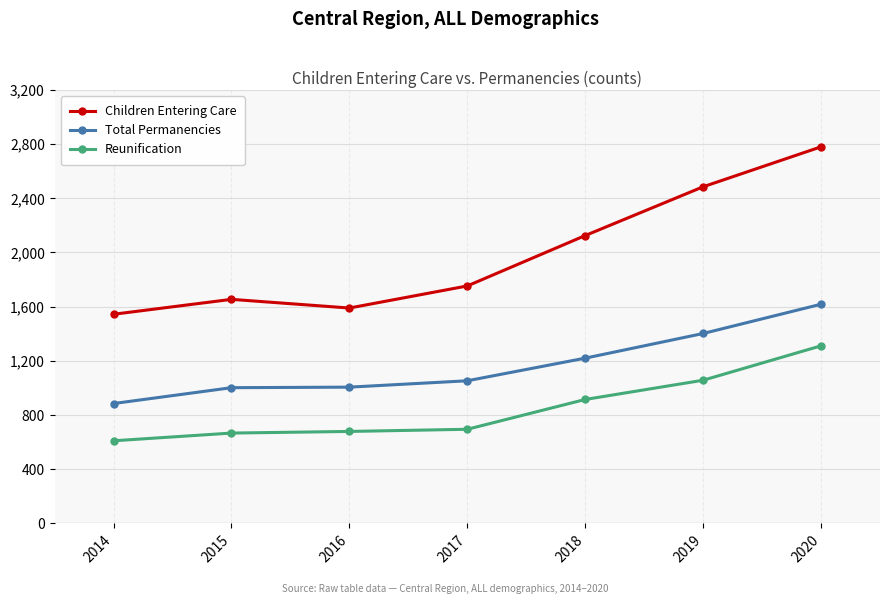

Is the value of Children Entering Care at 2020 greater than the value of Reunification at 2014?

Yes